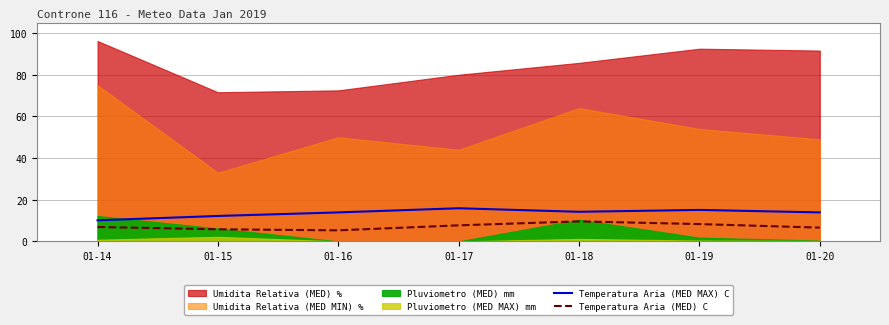

How many interior local valleys does the Temperatura Aria (MED MAX) C series have?

1